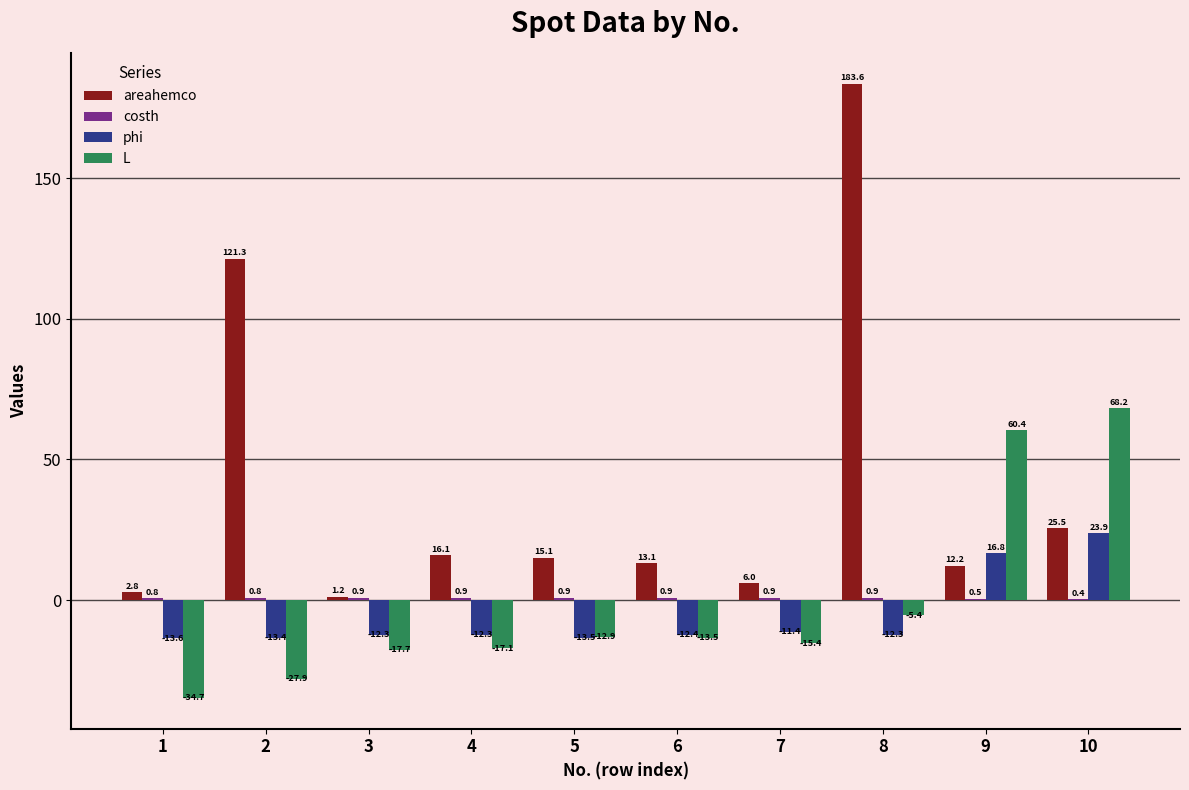

What value does the areahemco series have at 7?

6.0